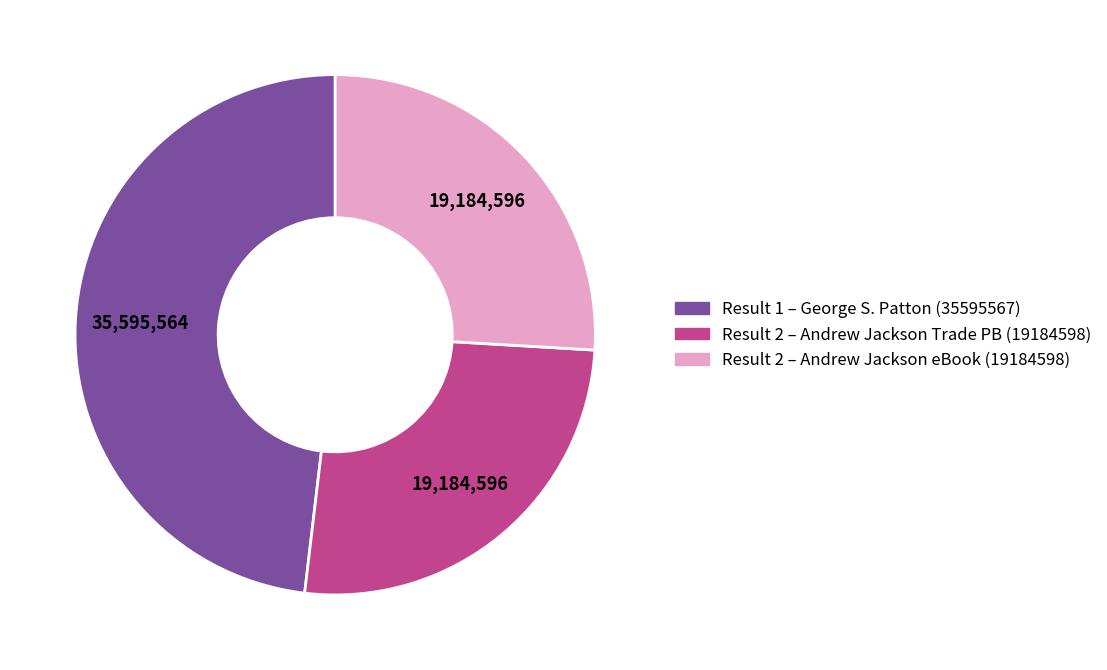

Is there any slice that represents more than half of the pie?

No